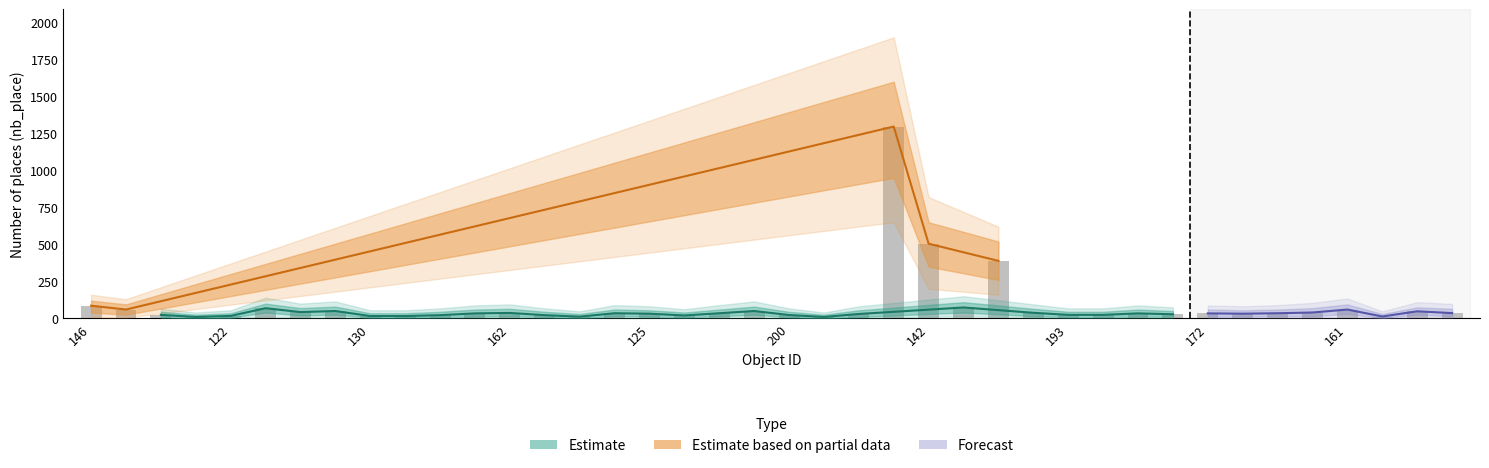

What is the sum of the nb_place_outer_upper values at 195 and 142?

970